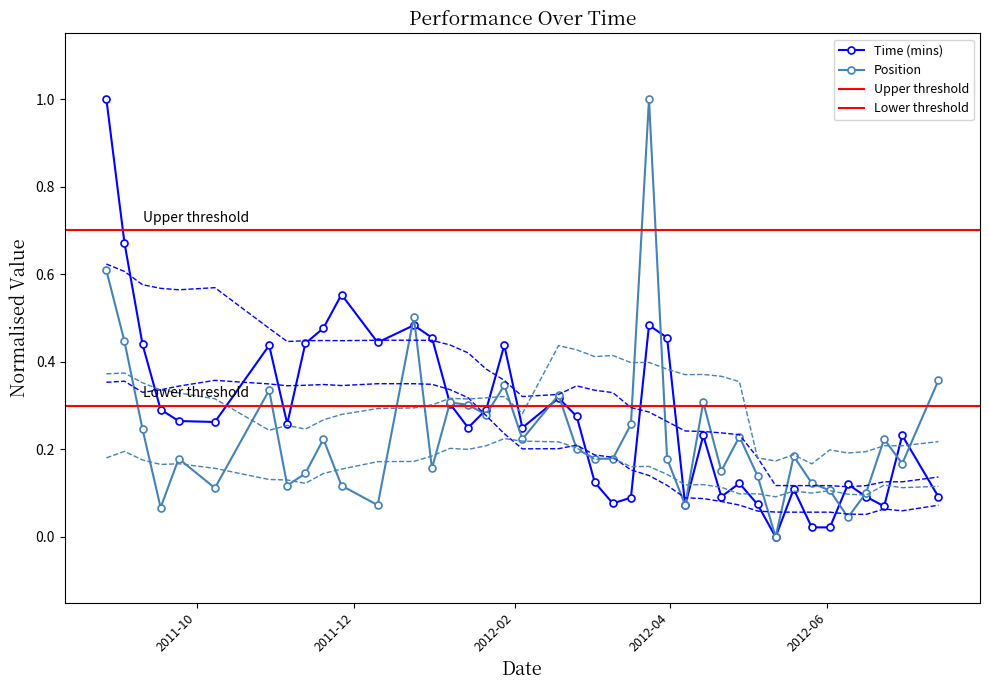

What is the difference between the Position values at 2012-06-30 and 2011-10-08?

0.1